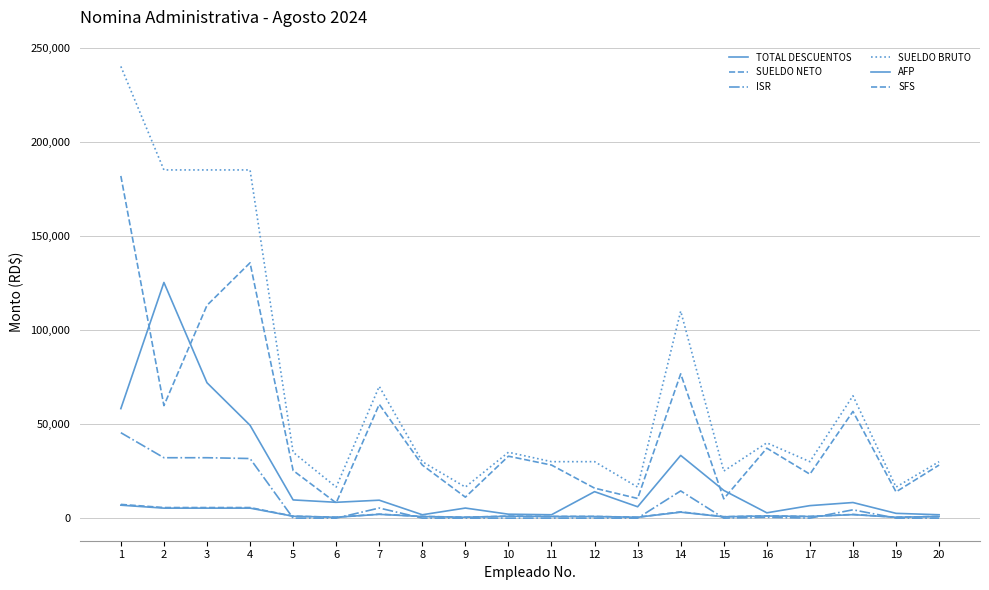

Does the chart have visible grid lines?

Yes